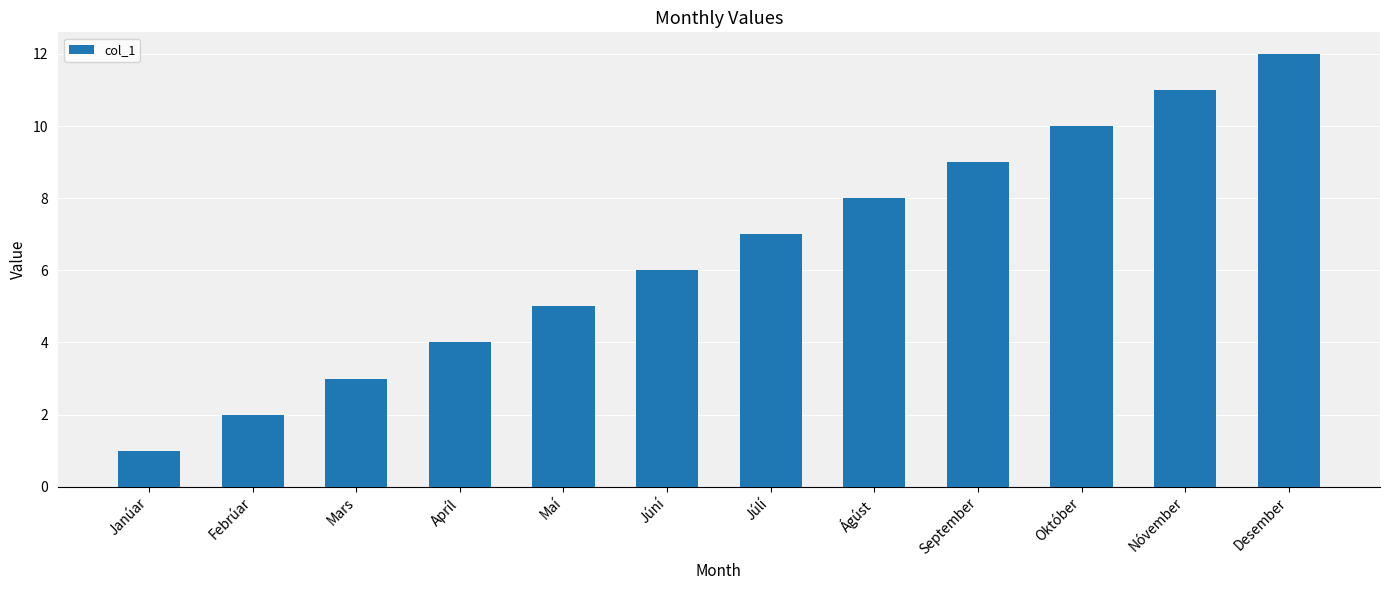

How many distinct data groups are displayed?

1